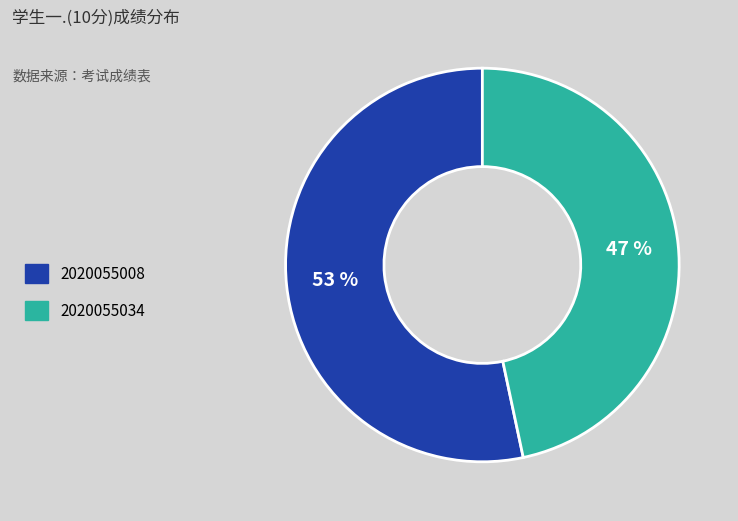

To the nearest percent, what is the average slice percentage?

50%